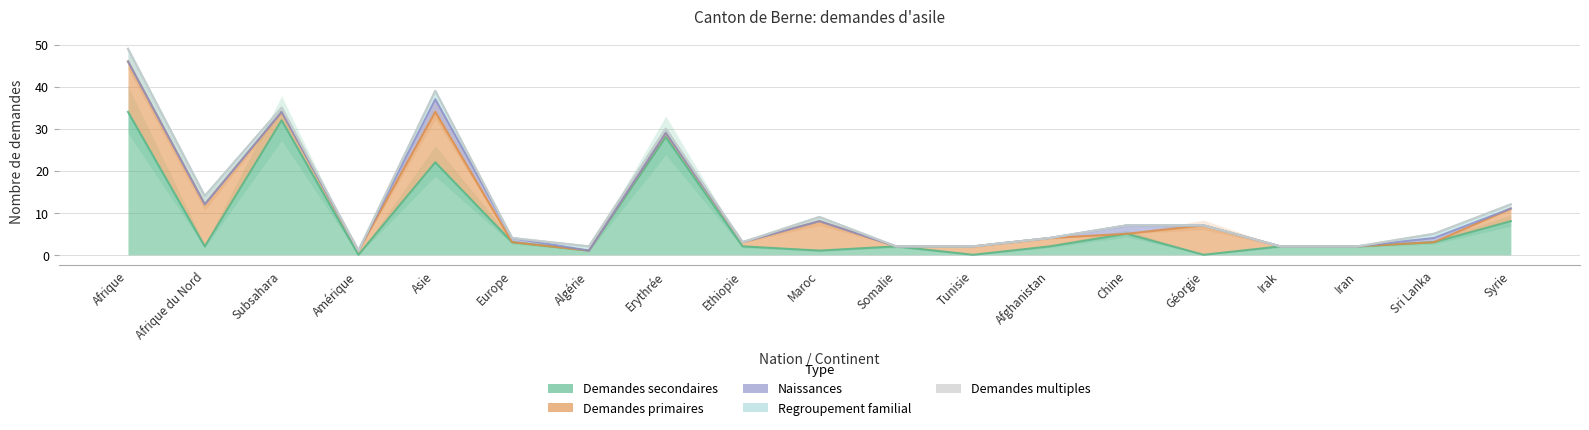

Between Syrie and Afrique du Nord, which is larger?

Syrie